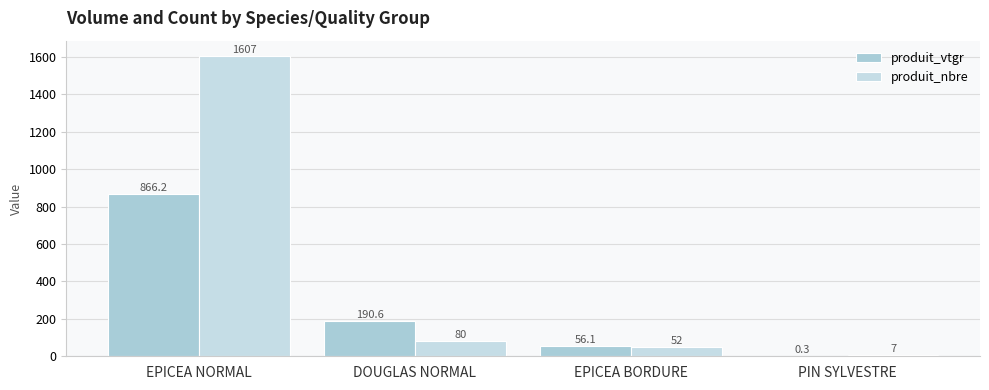

How many data points does each series have?

4